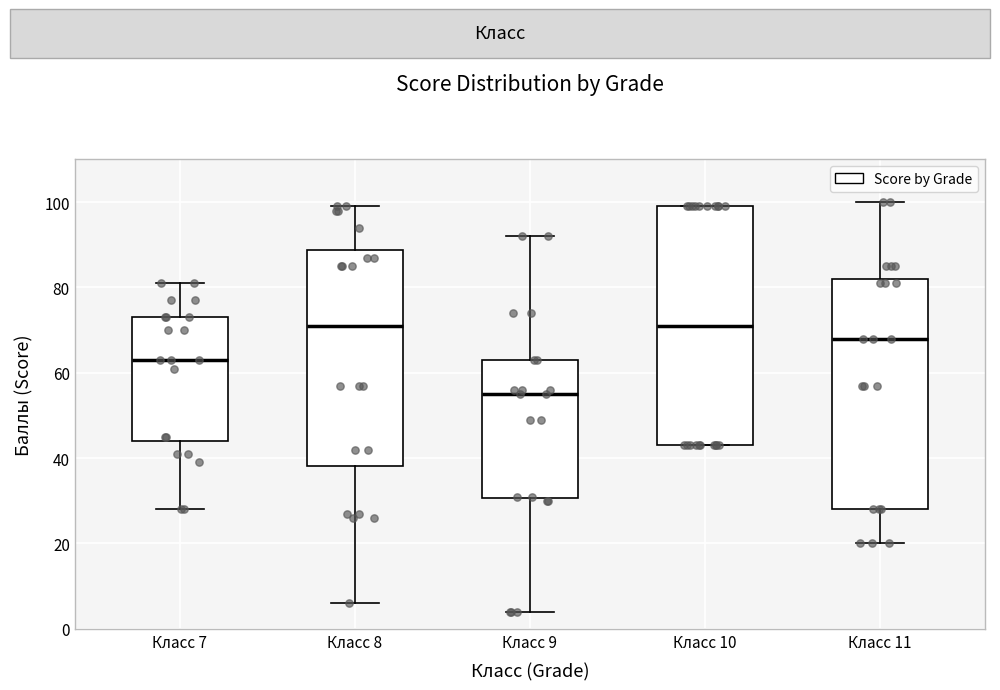

Where does the upper whisker of the box for Класс 7 end on the y-axis? The values are not printed on the chart, so give them approximately, as read against the axis.

82